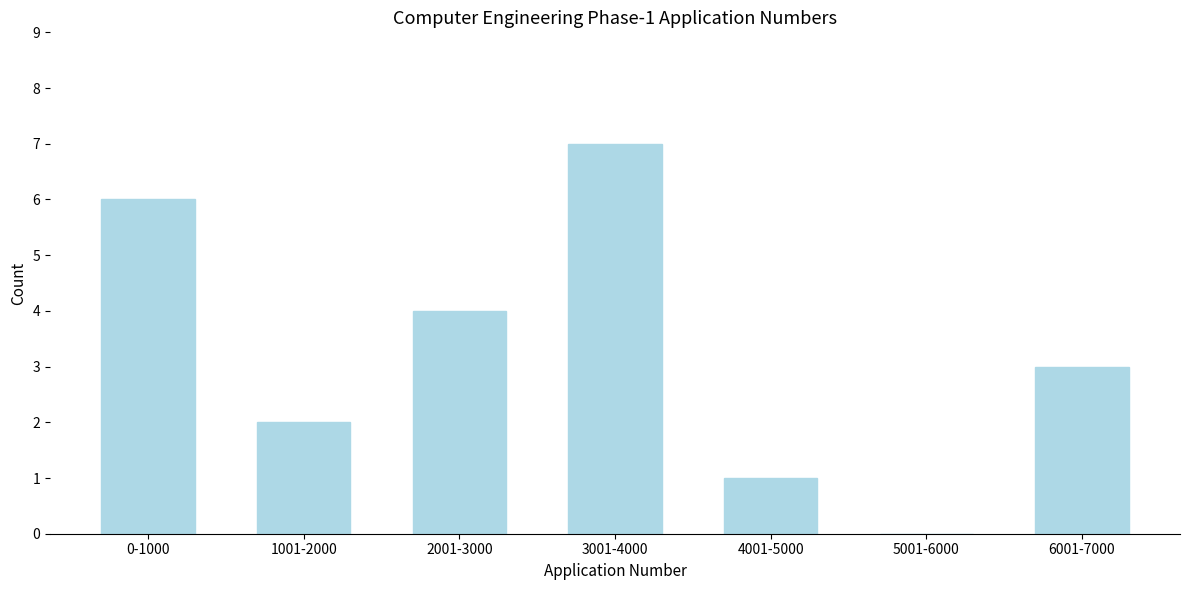

Reading left to right, what are all the values shown in this chart?

0-1000=6	1001-2000=2	2001-3000=4	3001-4000=7	4001-5000=1	5001-6000=0	6001-7000=3